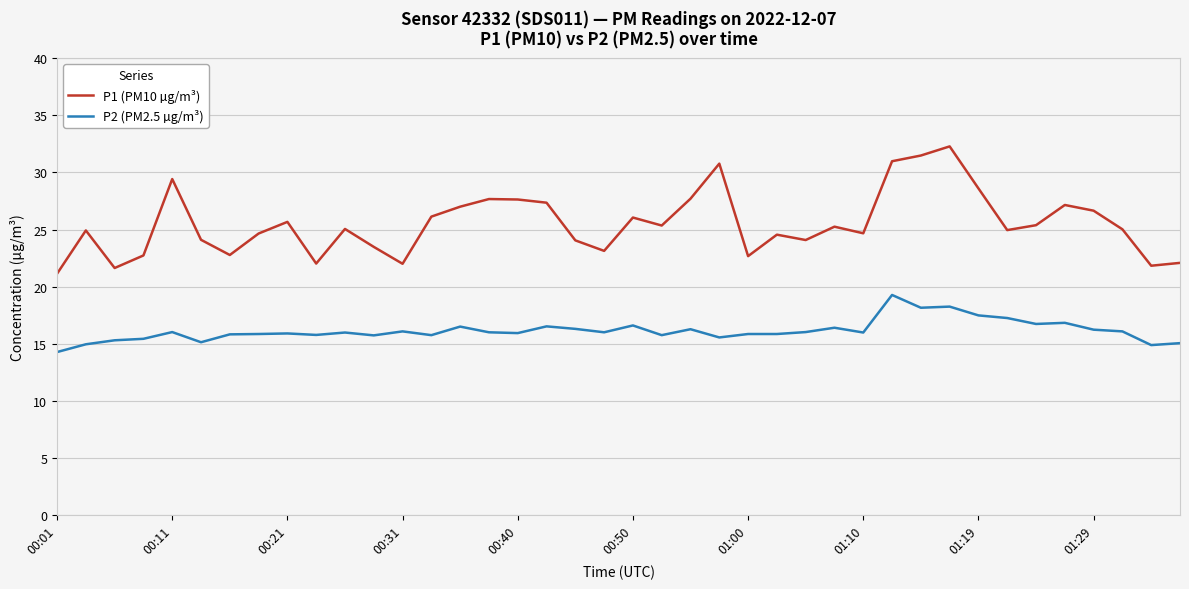

True or false: P2 (PM2.5 µg/m³) and P1 (PM10 µg/m³) intersect in this chart.

False